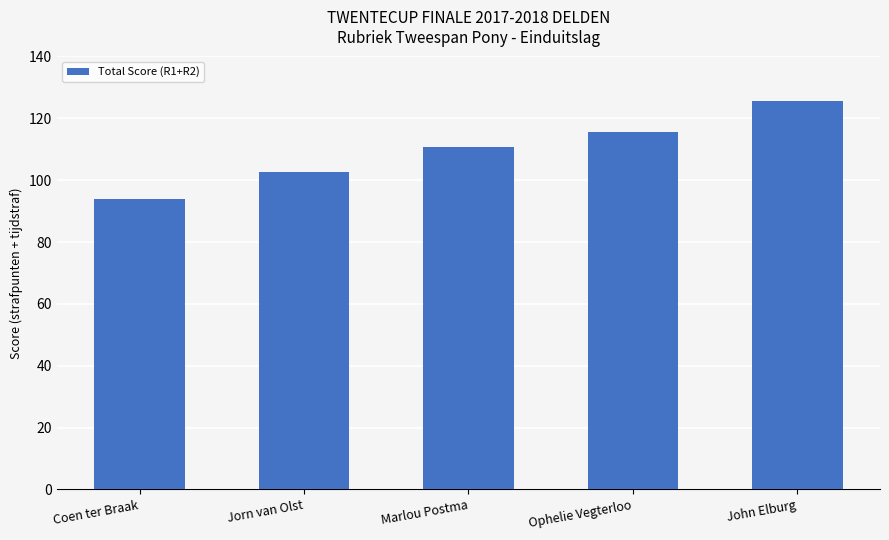

Rank the categories by value from lowest to highest.

Coen ter Braak, Jorn van Olst, Marlou Postma, Ophelie Vegterloo, John Elburg